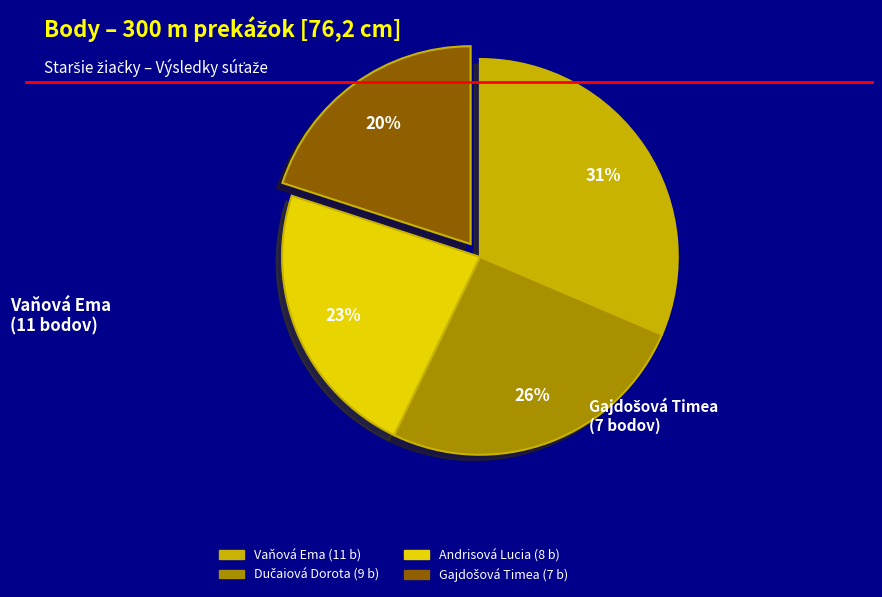

To the nearest percent, what is the average slice percentage?

25%